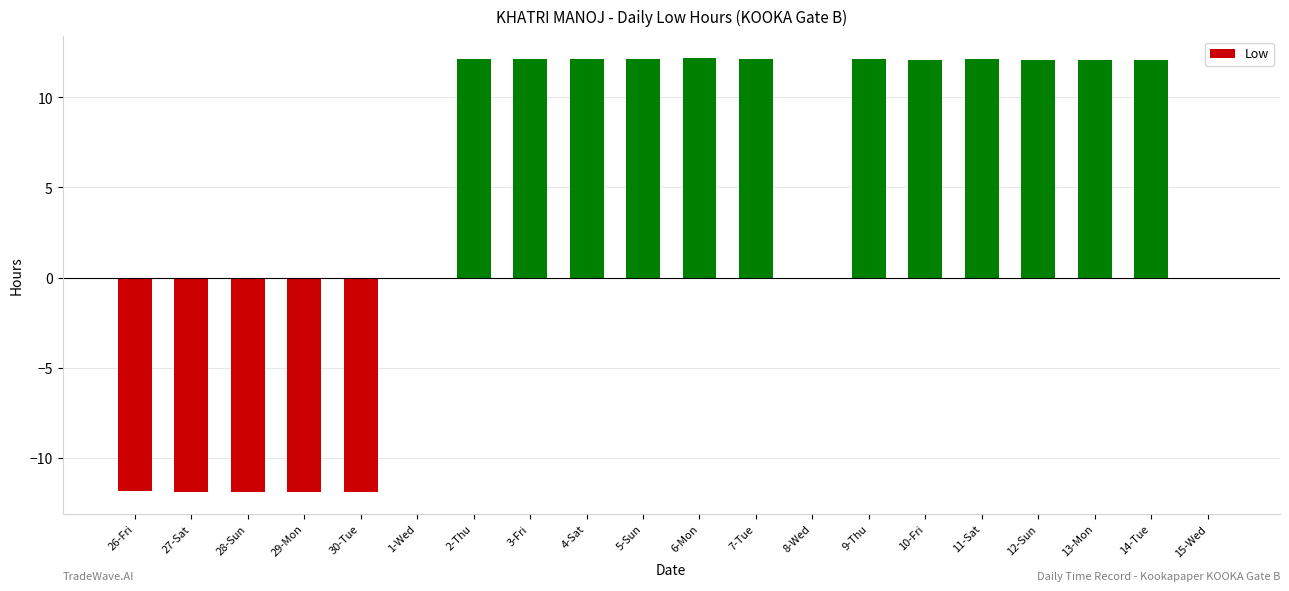

Count the number of data series in this chart.

1